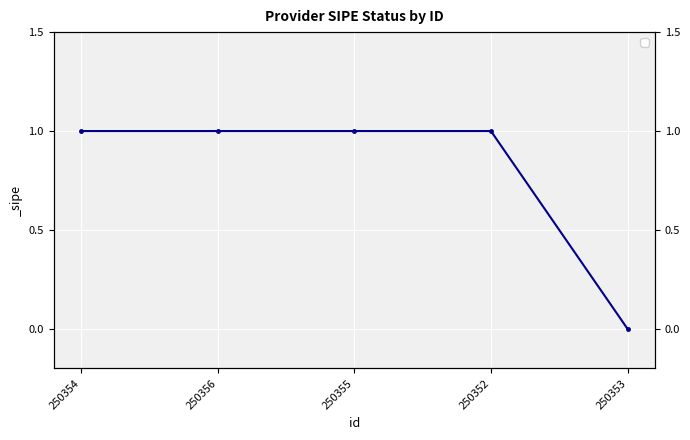

Rank the categories by value from lowest to highest.

250353, 250354, 250356, 250355, 250352